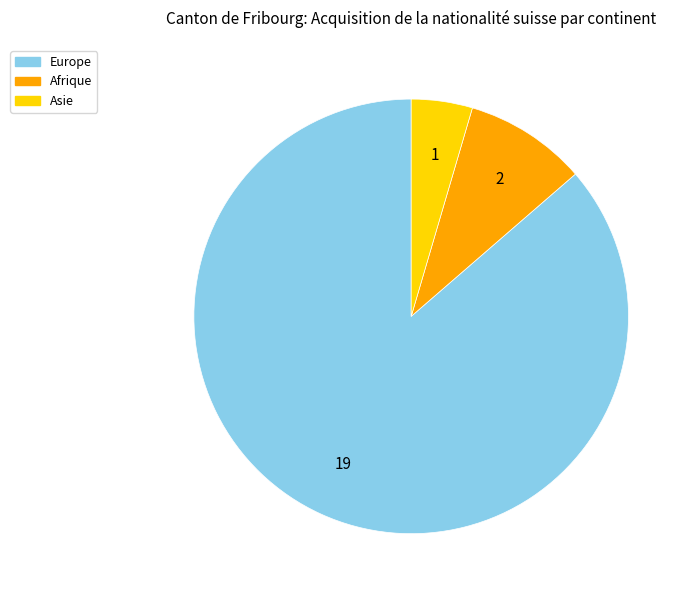

Is there any slice that represents more than half of the pie?

Yes